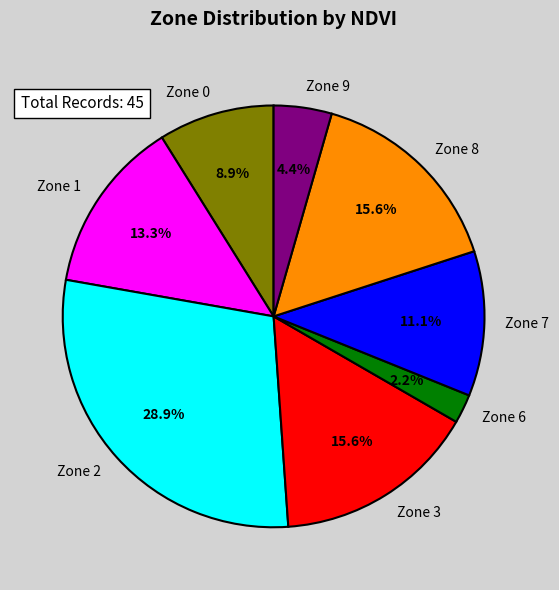

Does Zone 1 represent more than half of the total?

No